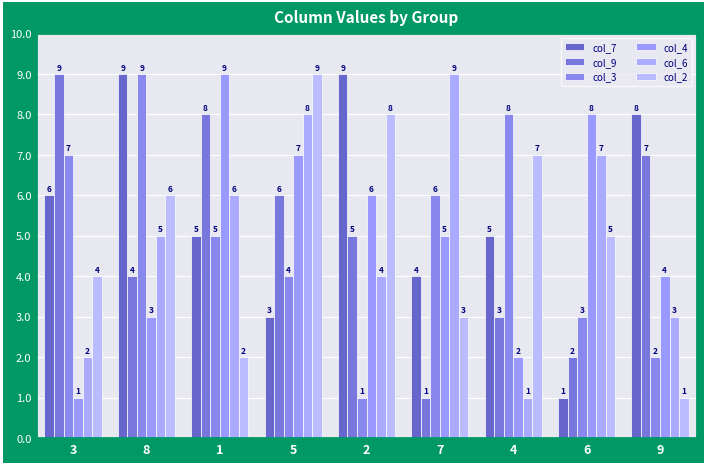

At which category is the sum across all series the highest?

5